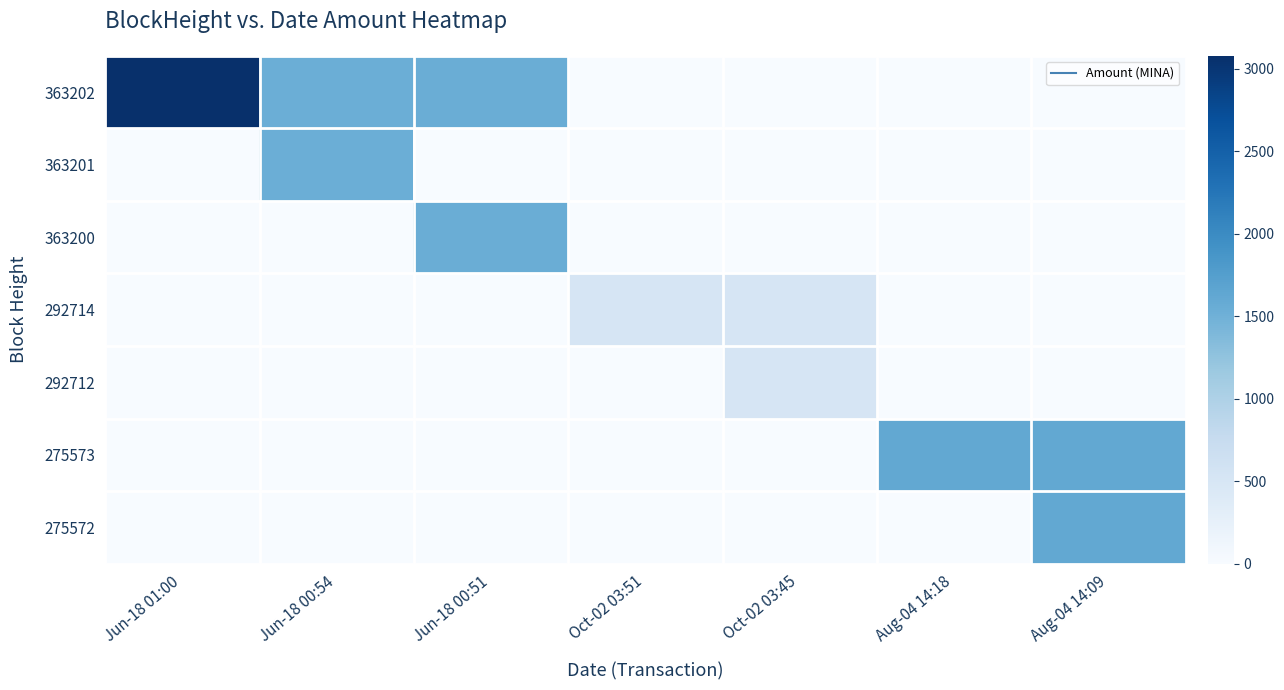

Between Oct-02 03:51 and Aug-04 14:18, which series saw the biggest shift?

275573